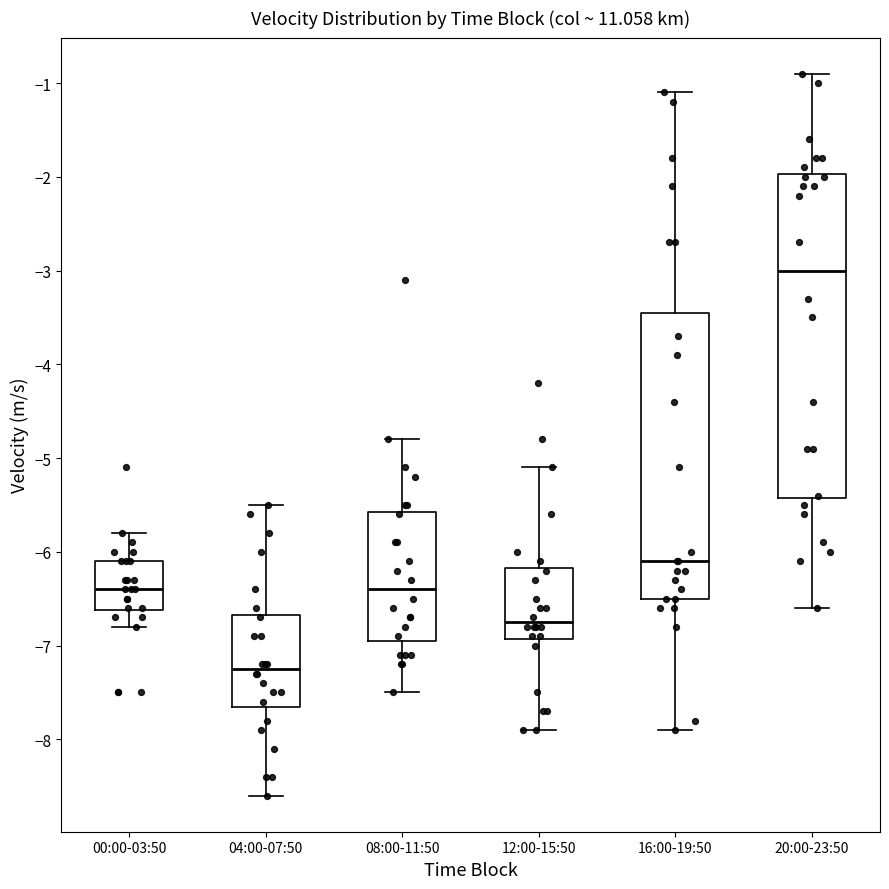

Where is the lower edge of the box for 12:00-15:50 on the y-axis? The values are not printed on the chart, so give them approximately, as read against the axis.

-6.9